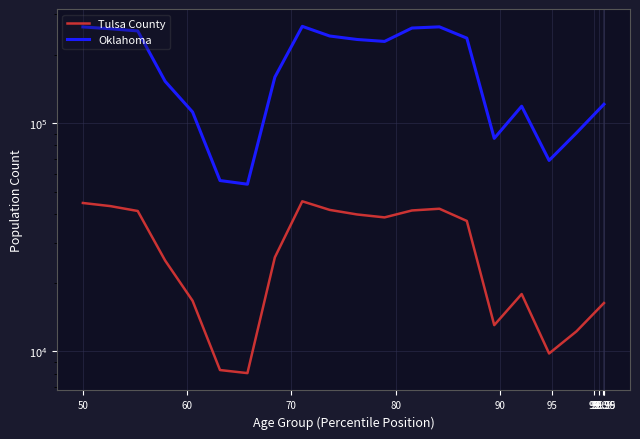

Which series has the largest range (max minus min)?

Oklahoma